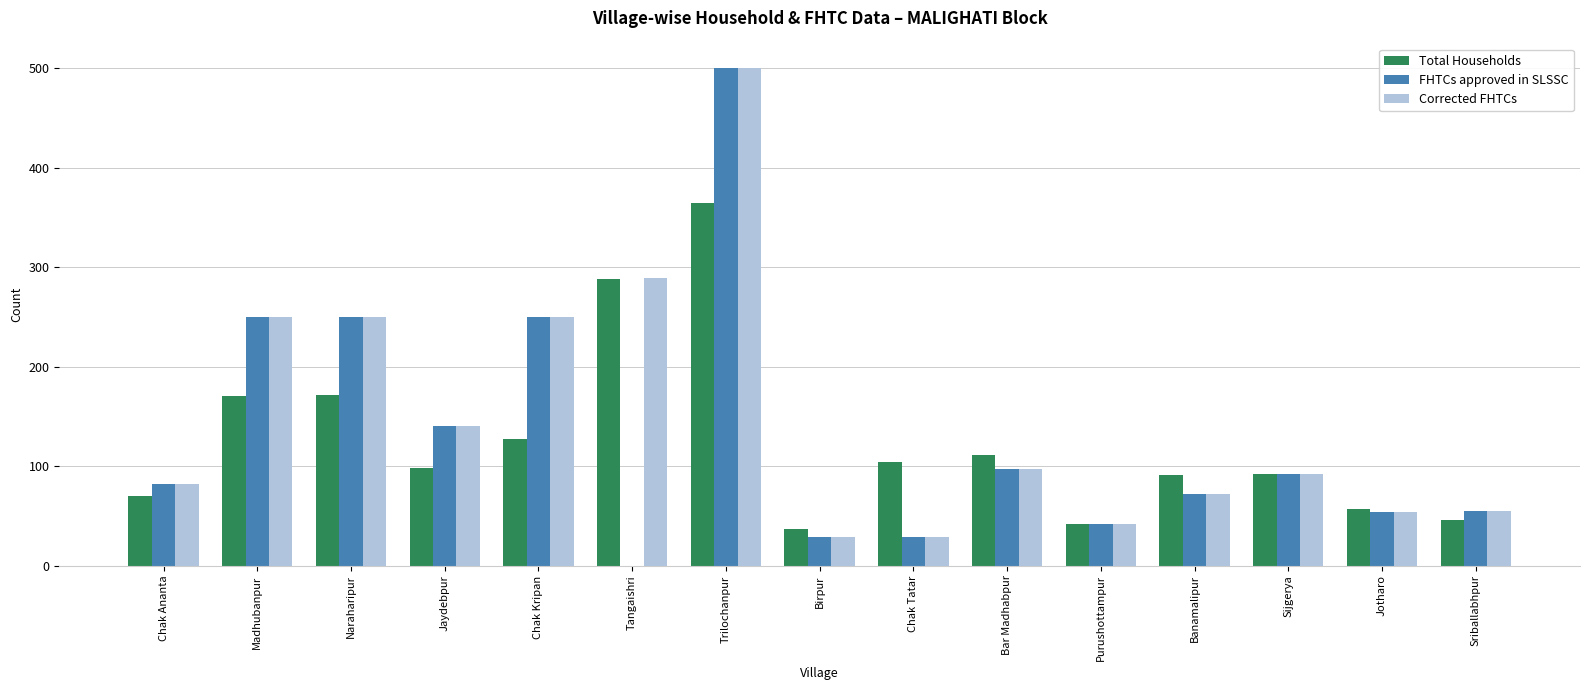

Which series changed the most between Madhubanpur and Chak Kripan?

Total Households